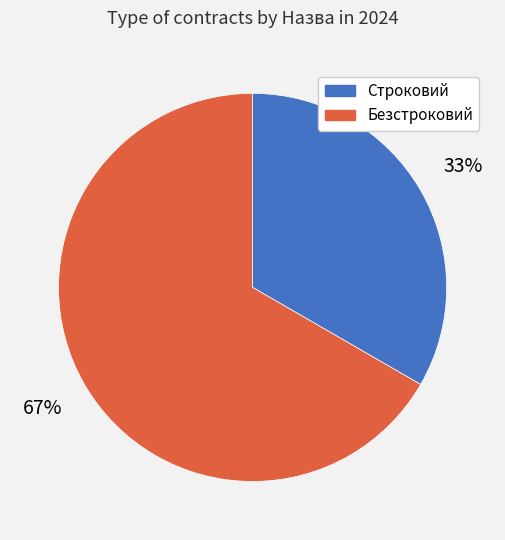

Is it true that Безстроковий is 78% of the pie?

False